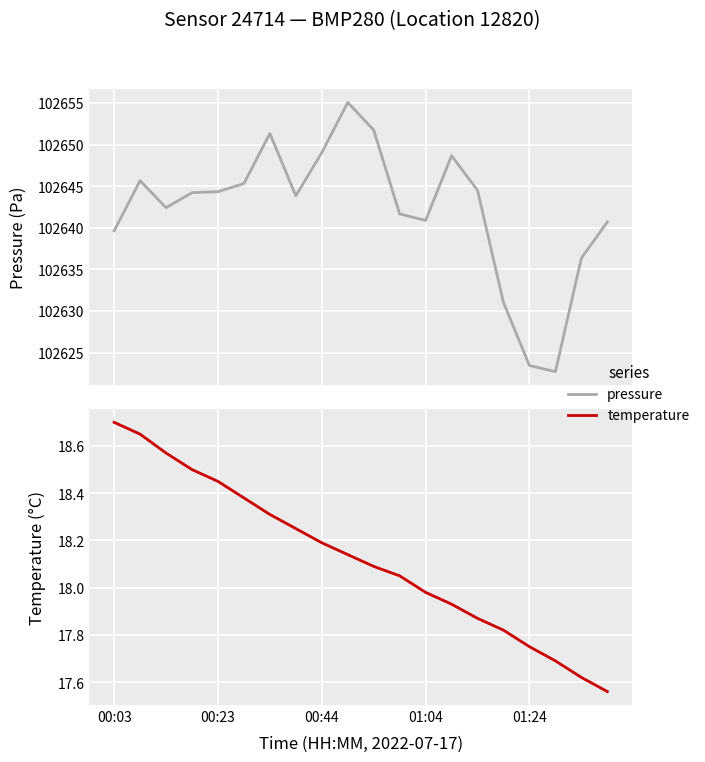

How many interior local peaks does the pressure series have?

4